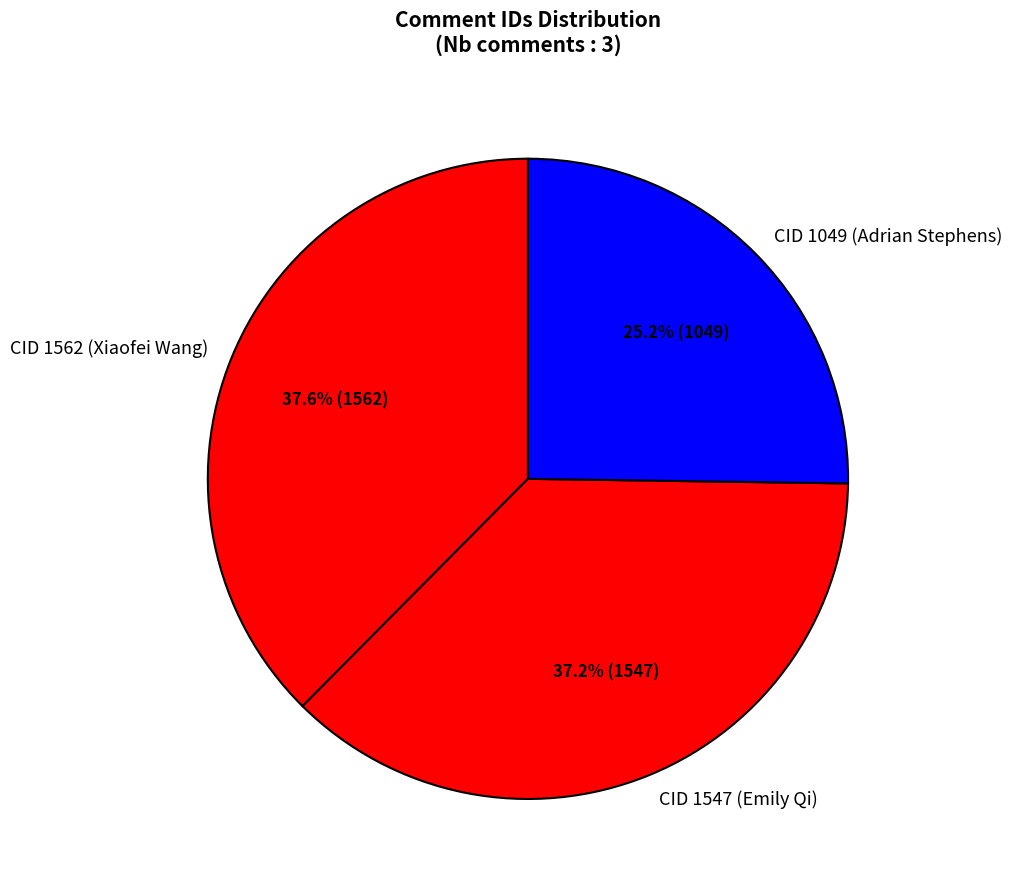

Is CID 1562 (Xiaofei Wang) the majority of the pie?

No